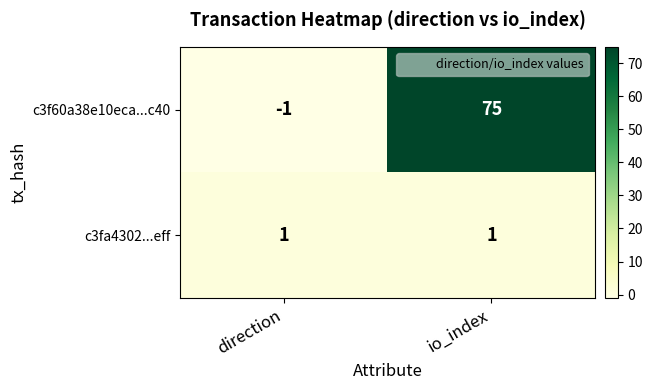

What is the sum of the c3f60a38e10eca...c40 values at direction and io_index?

74